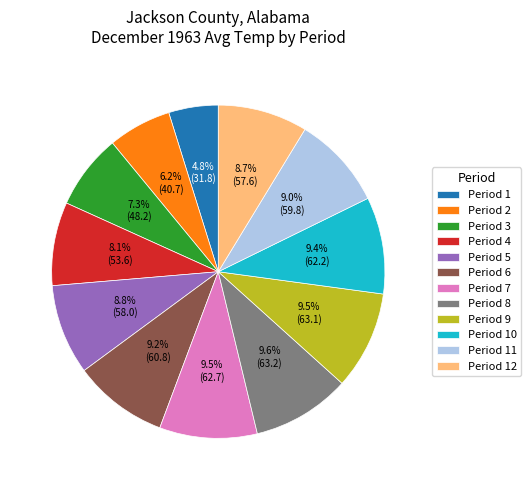

Which slice is the smallest?

Period 1